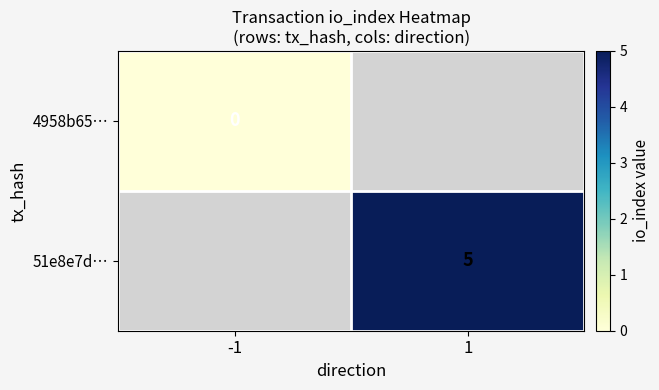

Count the number of categories in the chart.

2